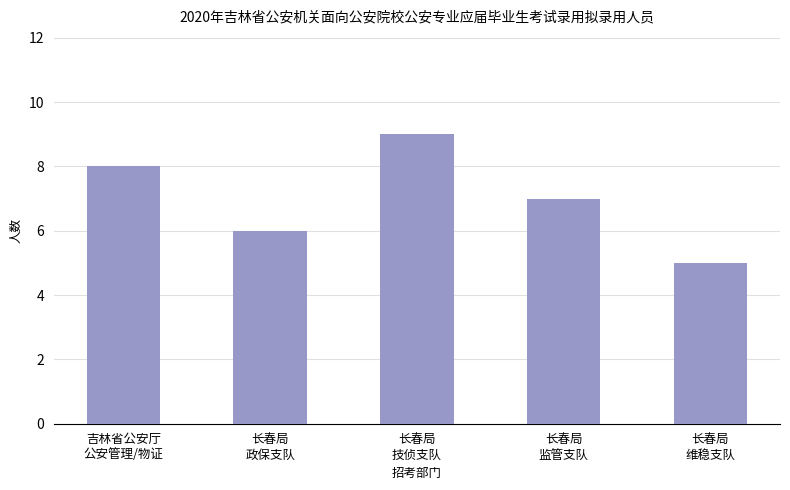

True or false: the data shows 11 at 吉林省公安厅
公安管理/物证.

False